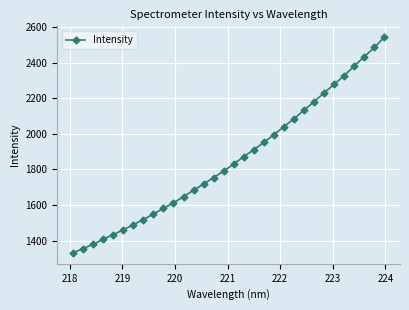

What is the value of the 32nd point from the left?

2545.4